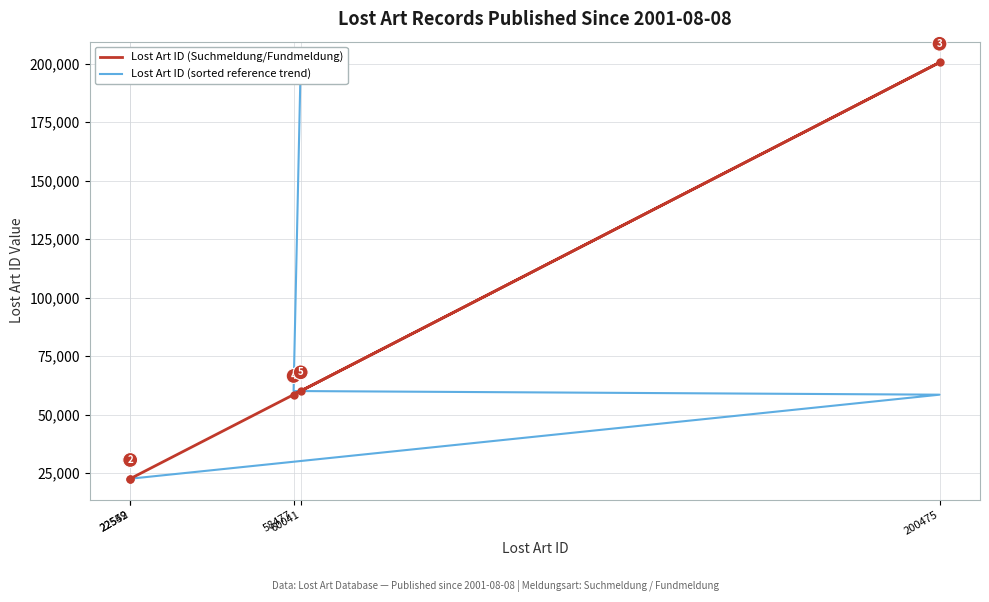

Reading left to right, extract all data points from this chart.

Lost Art ID (Suchmeldung/Fundmeldung): 22542=22542	22559=22559	200475=200475	58477=58477	60041=60041
Lost Art ID (sorted reference trend): 22542=22542	22559=22559	200475=58477	58477=60041	60041=200475